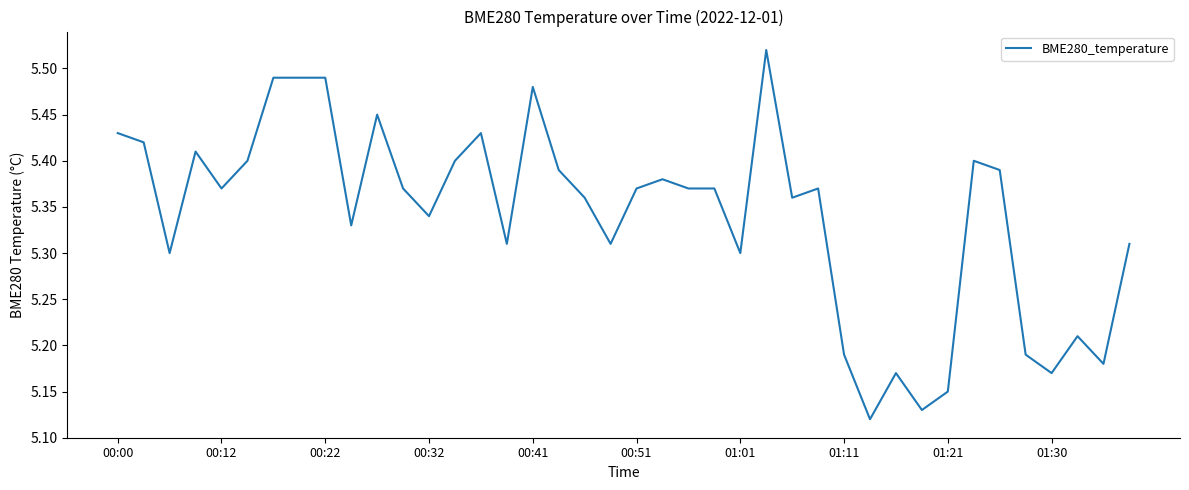

How many categories are shown in the chart?

40